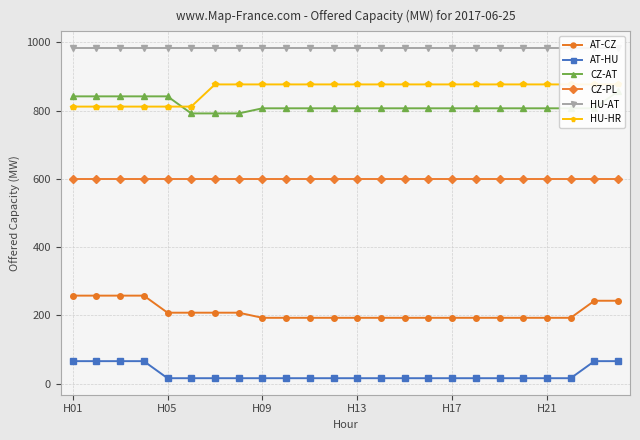

At which label is HU-AT closest to 984?

H01